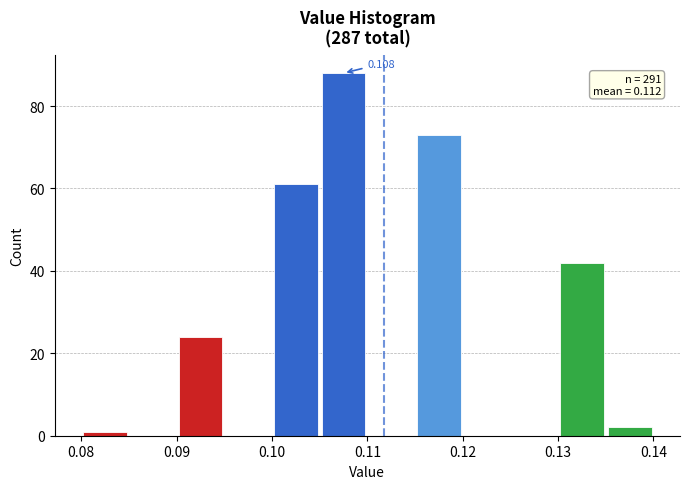

Which range on the x-axis has the tallest bar?

0.105 to 0.110